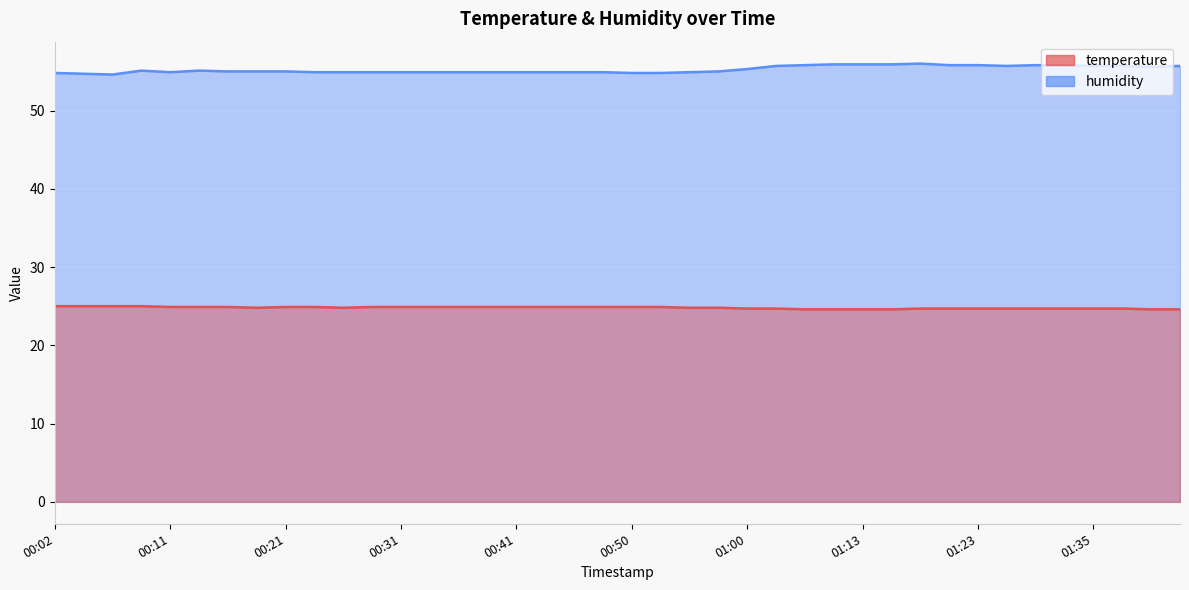

List the labels in order of temperature value, smallest first.

01:05, 01:08, 01:13, 01:15, 01:40, 01:42, 01:00, 01:03, 01:18, 01:20, 01:23, 01:25, 01:30, 01:32, 01:35, 01:37, 00:19, 00:26, 00:55, 00:58, 00:11, 00:14, 00:16, 00:21, 00:24, 00:29, 00:31, 00:33, 00:36, 00:38, 00:41, 00:43, 00:46, 00:48, 00:50, 00:53, 00:02, 00:04, 00:07, 00:09